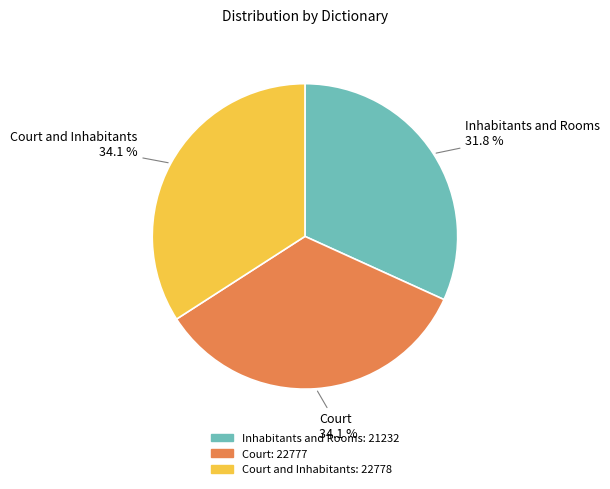

Is it true that Court is 25% of the pie?

False